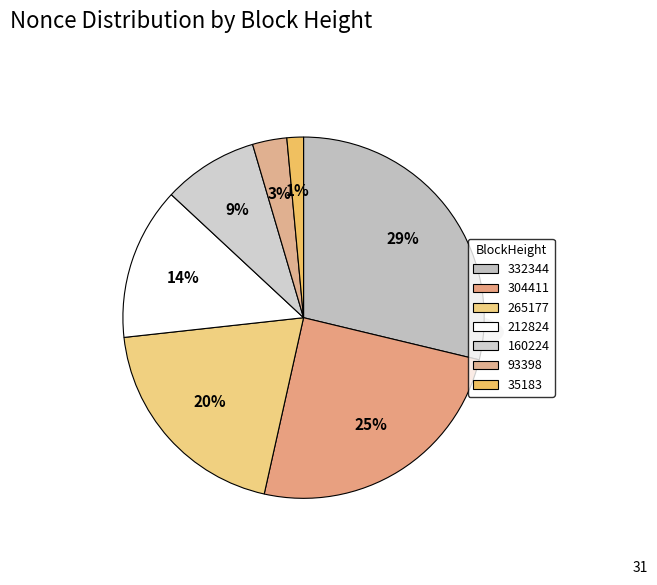

What is the largest slice in the pie chart?

332344